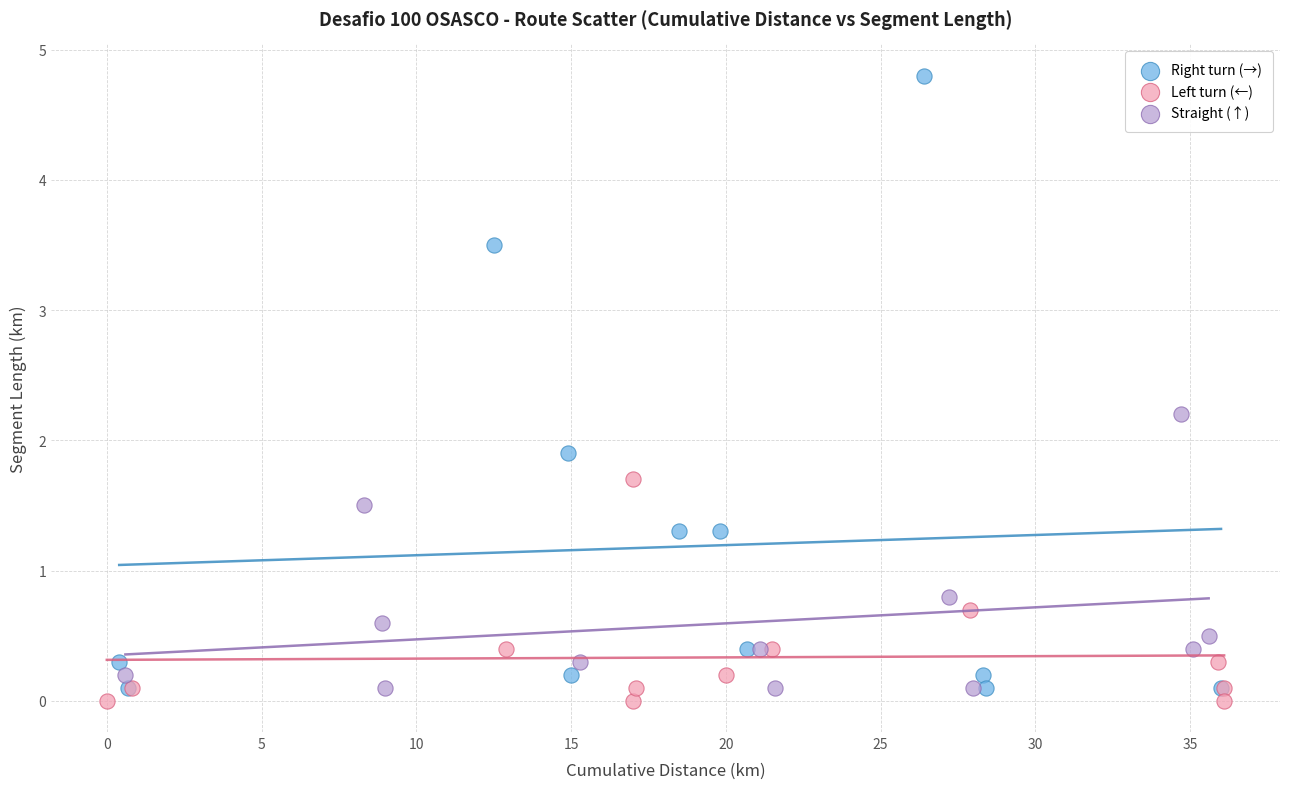

Which series has the largest Y range (max minus min)?

Right turn (→)